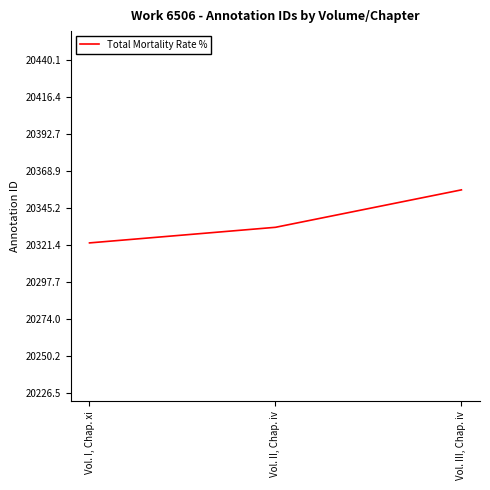

What position from the right is Vol. II, Chap. iv?

2